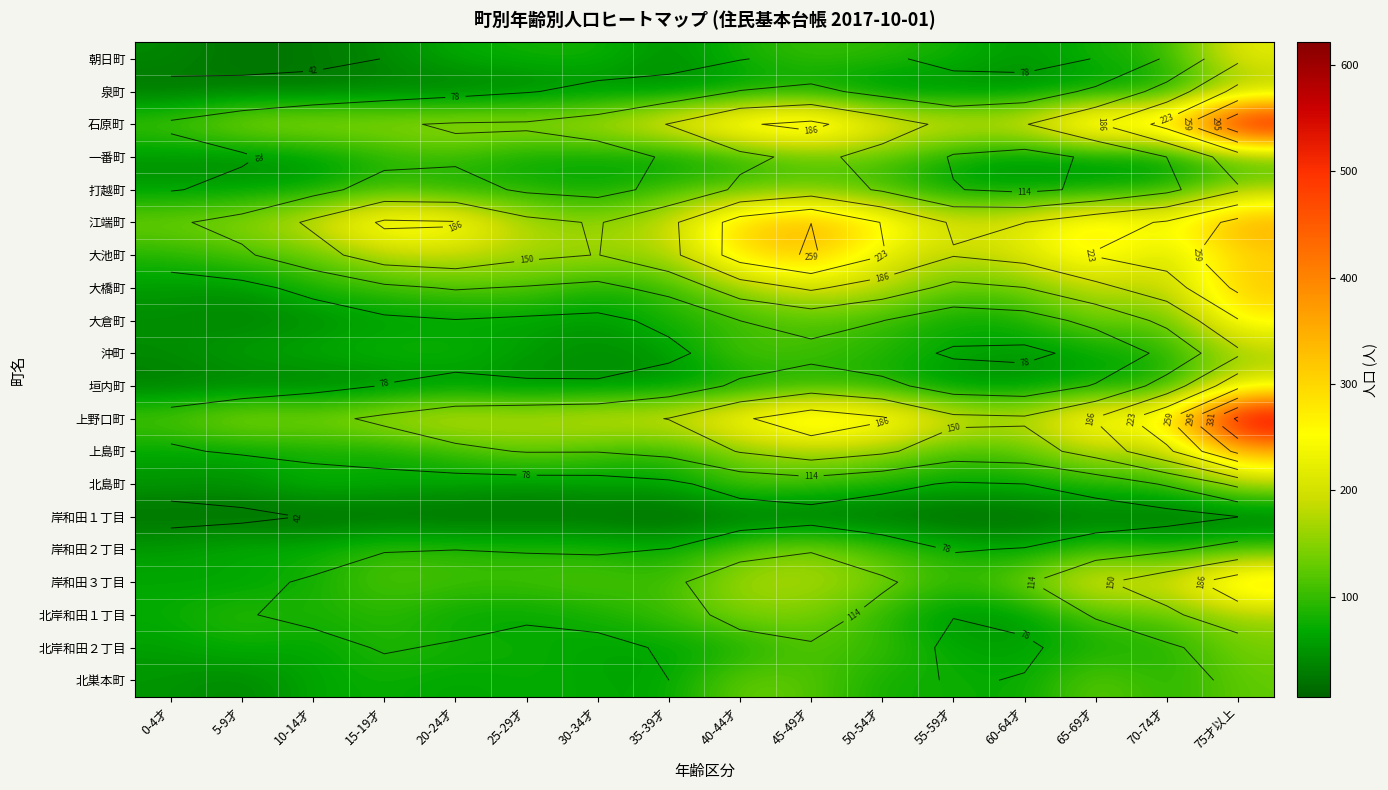

Count the number of categories in the chart.

16